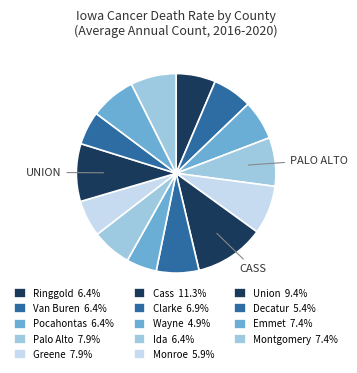

Does Palo Alto account for over 50% of the chart?

No